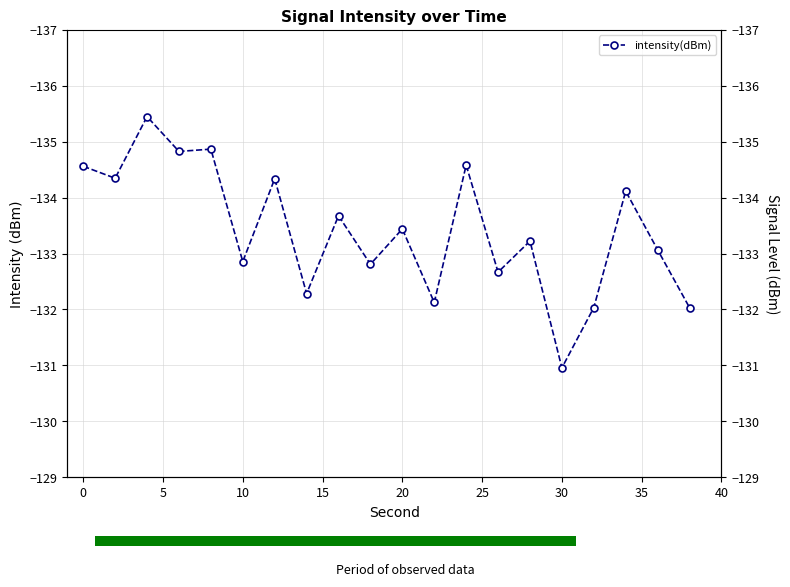

Is it true that the value at 14 is -92.2?

False